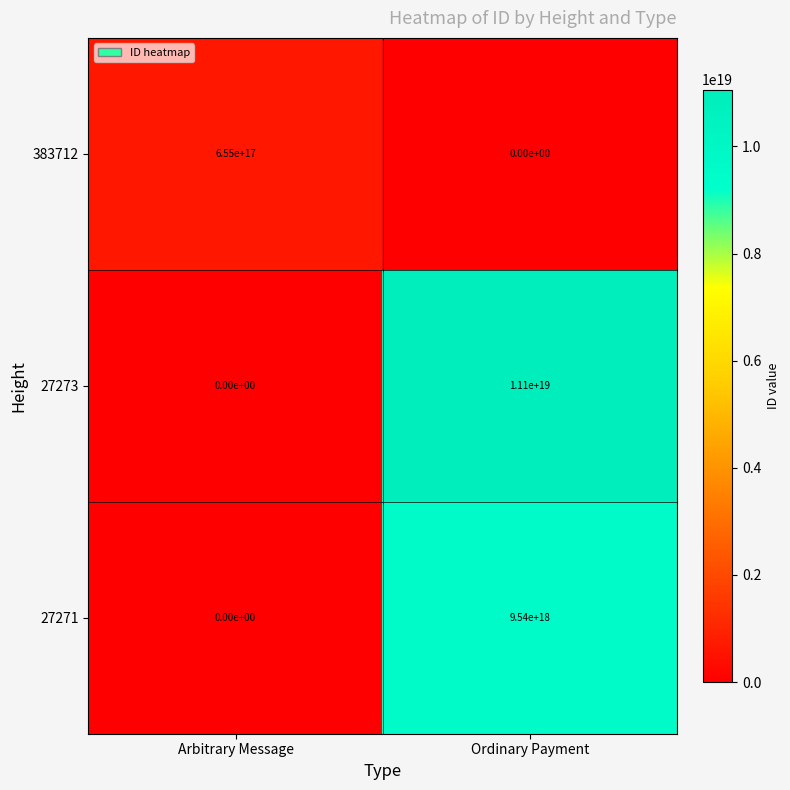

At Ordinary Payment, list the series in order from smallest to largest.

383712, 27271, 27273